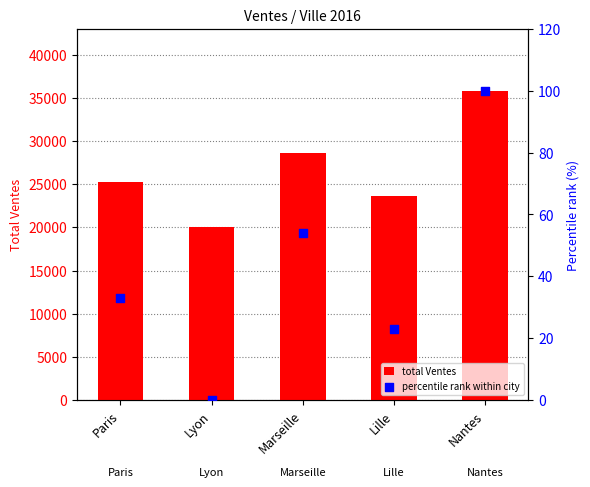

What is the total value across all series at Nantes?

35937